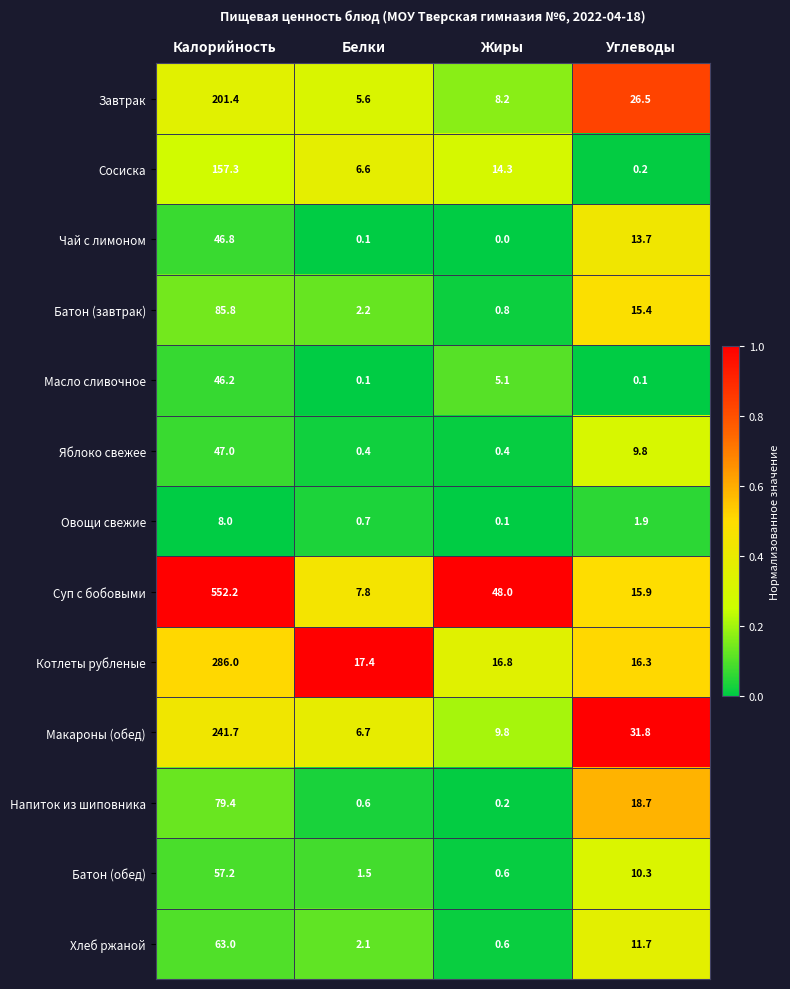

Where is Яблоко свежее nearest to the value 23?

Углеводы